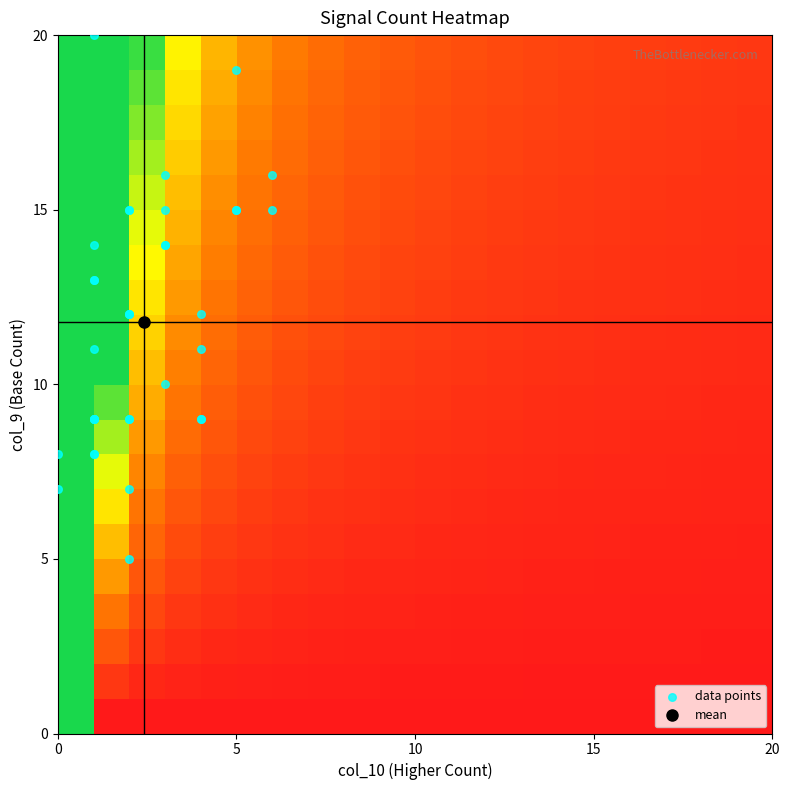

Reading right to left, what are all the values shown in this chart?

11	14	9	8	15	8	12	15	13	16	5	19	8	15	13	15	12	7	12	9	10	12	9	20	15	16	11	14	15	14	9	7	9	9	9	9